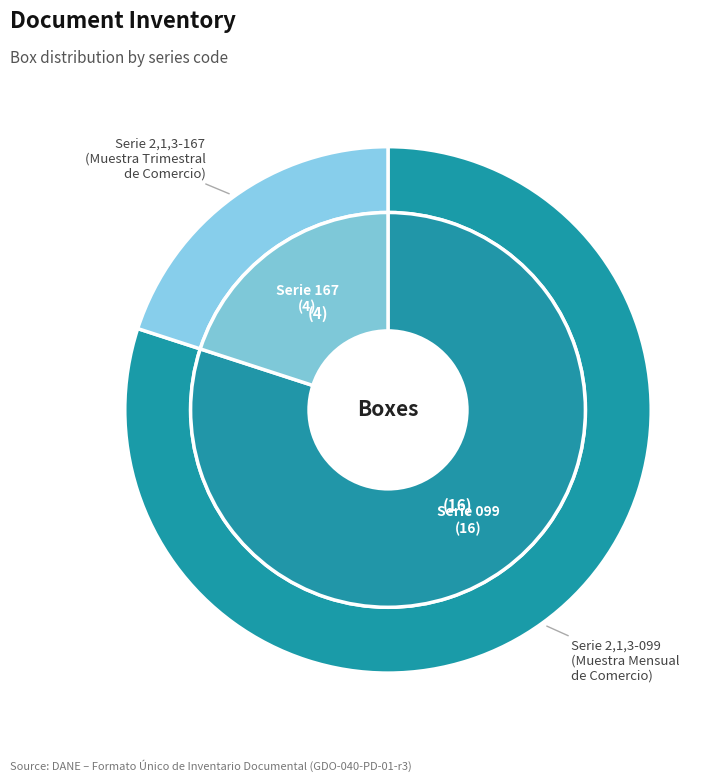

Count the number of slices in the pie.

2